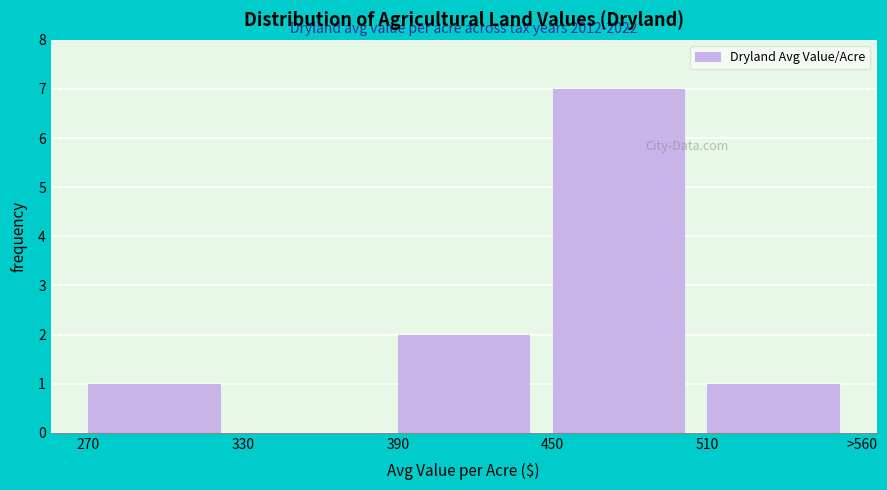

Reading left to right, list all the values displayed in this chart.

270=1	330=0	390=2	450=7	510=1